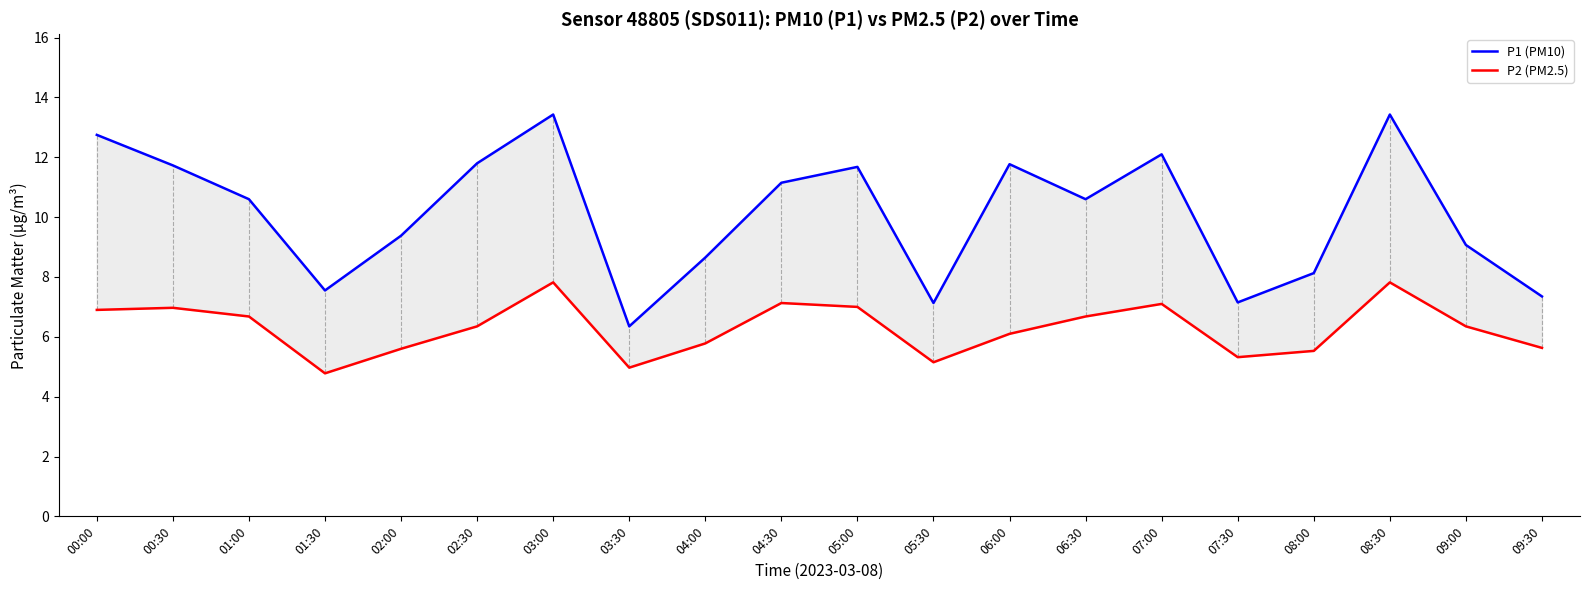

Reading left to right, transcribe all the data shown in this chart.

P1 (PM10): 12.8	11.7	10.6	7.5	9.4	11.8	13.4	6.3	8.7	11.2	11.7	7.1	11.8	10.6	12.1	7.2	8.1	13.4	9.1	7.3
P2 (PM2.5): 6.9	7.0	6.7	4.8	5.6	6.3	7.8	5.0	5.8	7.1	7.0	5.2	6.1	6.7	7.1	5.3	5.5	7.8	6.3	5.6